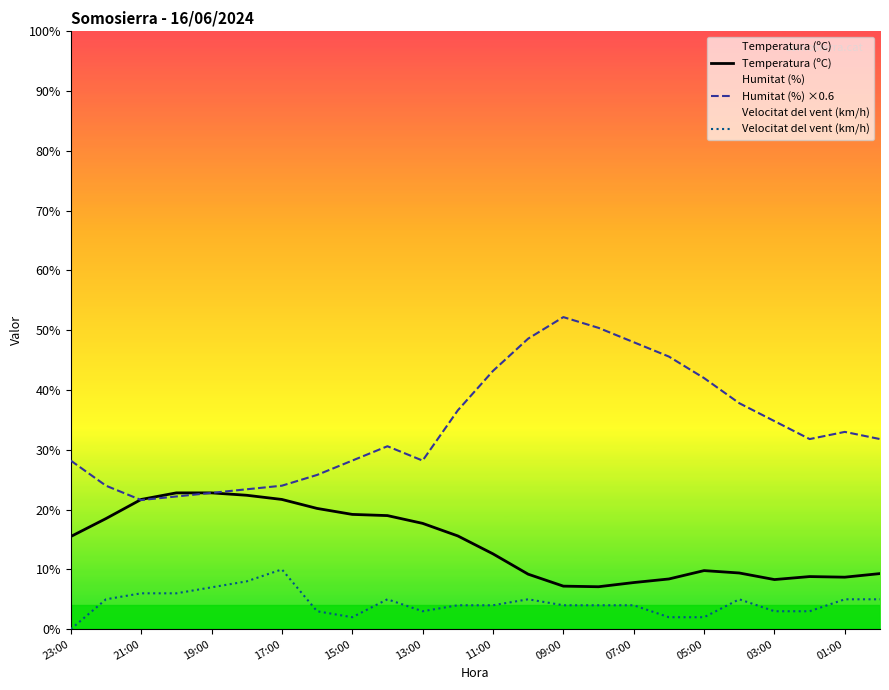

Does the chart have visible grid lines?

No